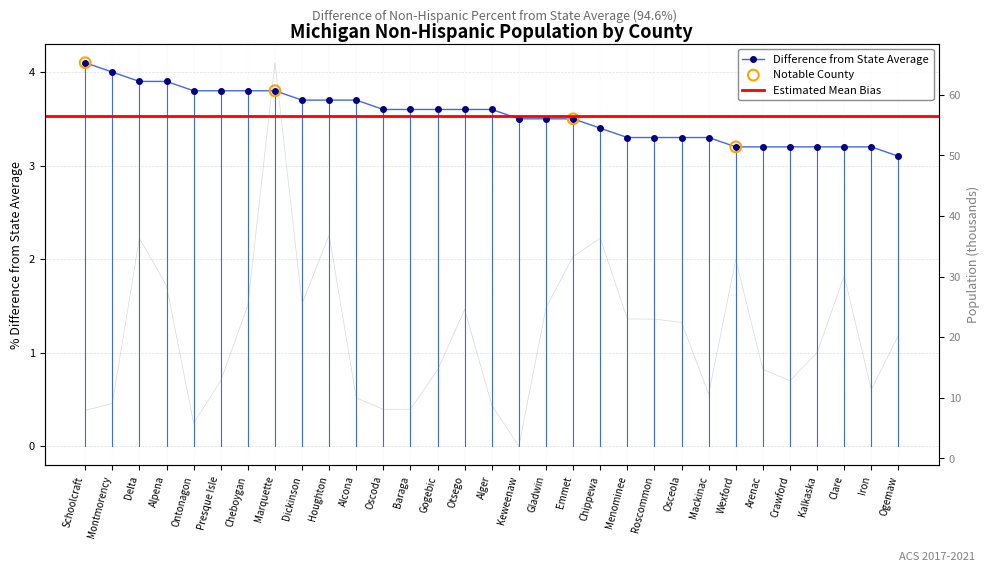

Which series reaches the maximum Y coordinate?

People (Non-Hispanic)